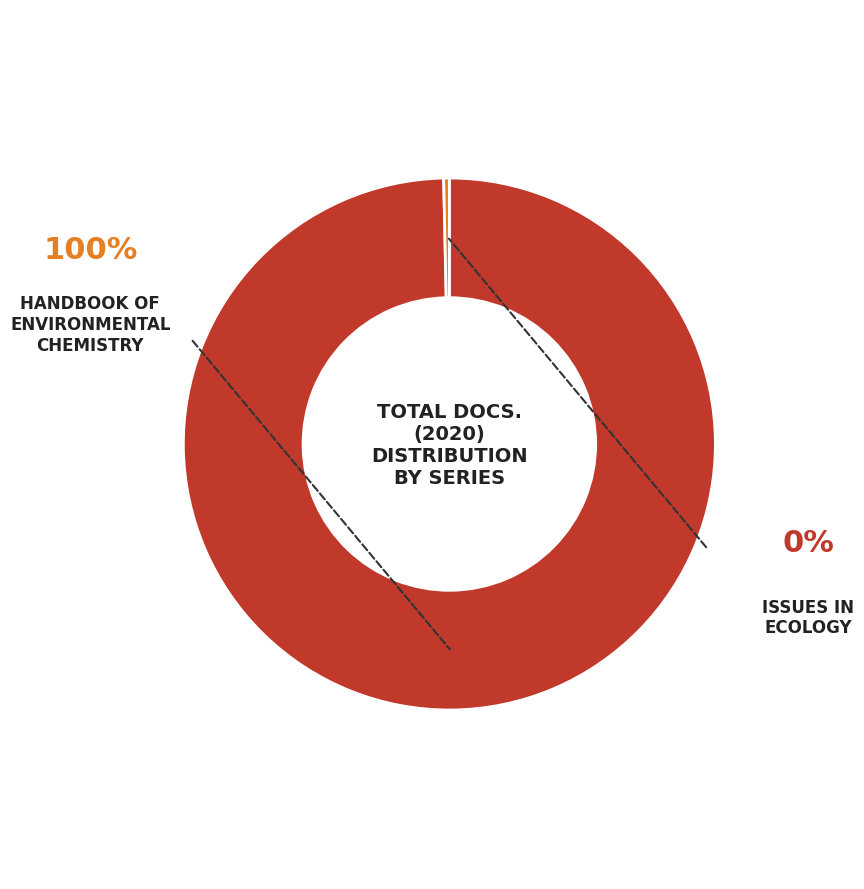

Does any single category account for the majority?

Yes